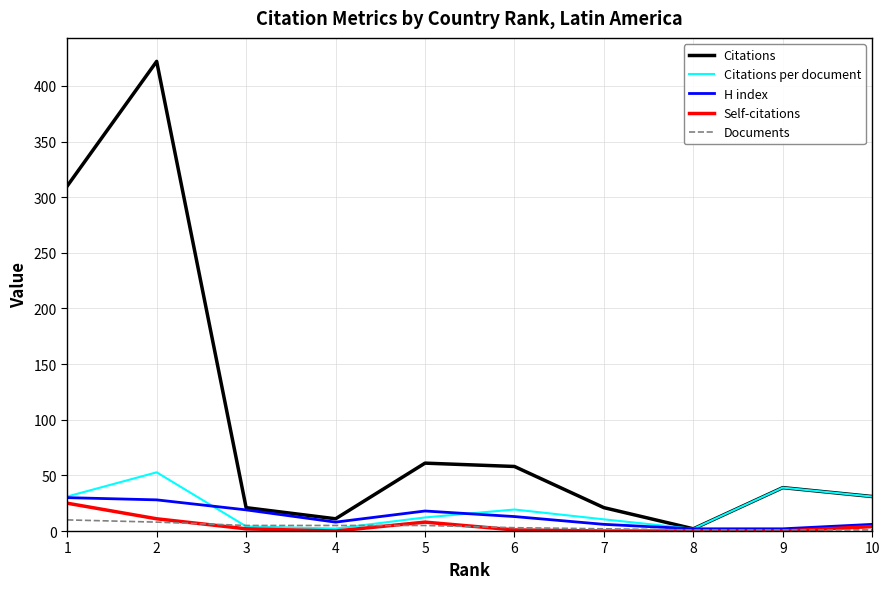

Does the chart have visible grid lines?

Yes